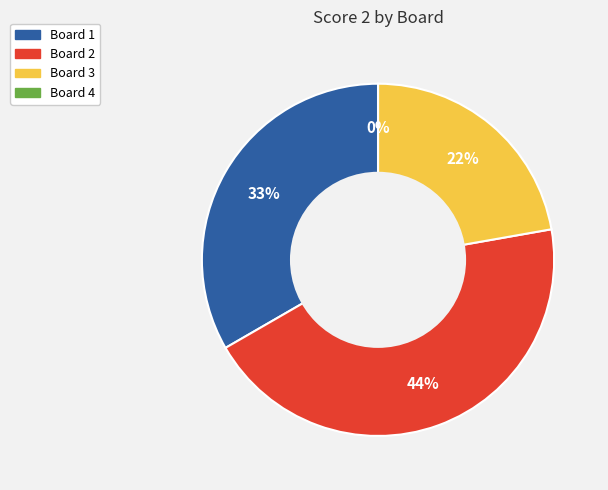

To the nearest percent, what percentage of the pie is 1?

33%